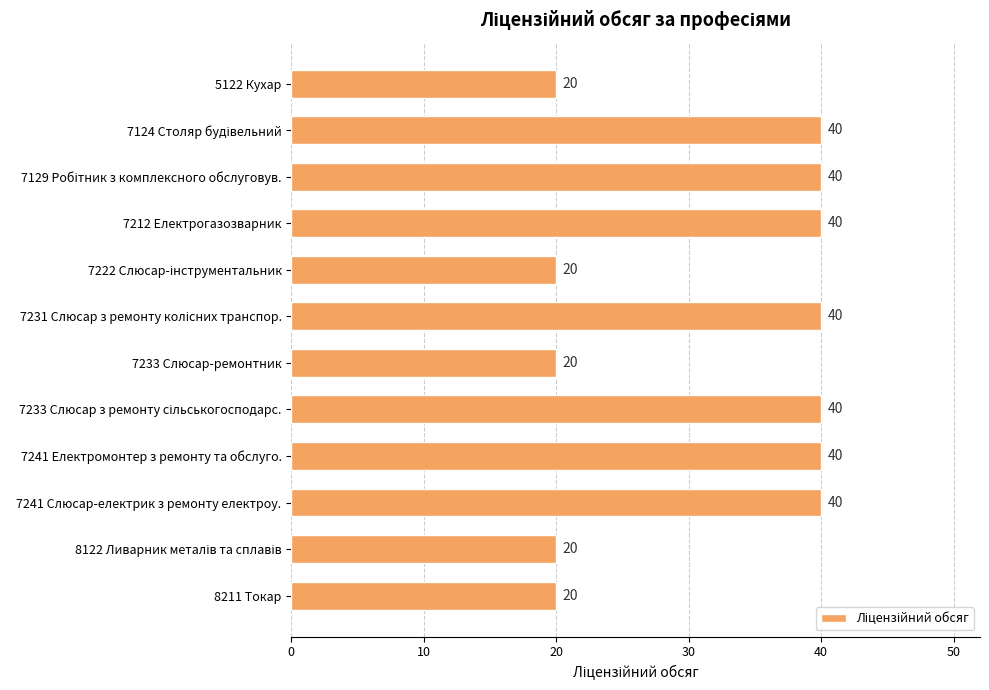

What position from the bottom is 8211 Токар?

1